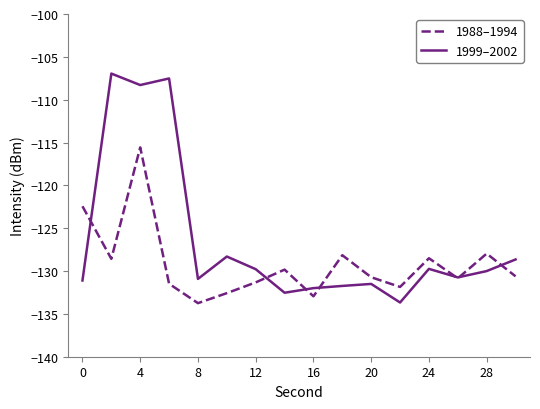

Rank the series by their maximum value, from lowest to highest.

1988–1994, 1999–2002